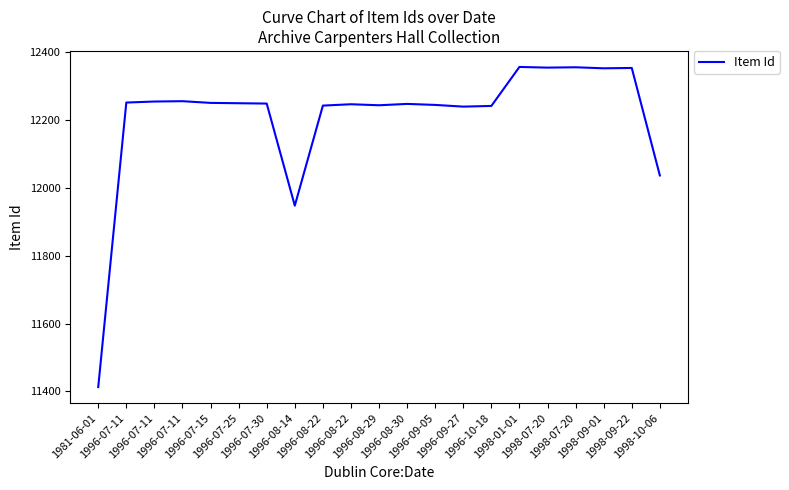

Does the chart have visible grid lines?

No